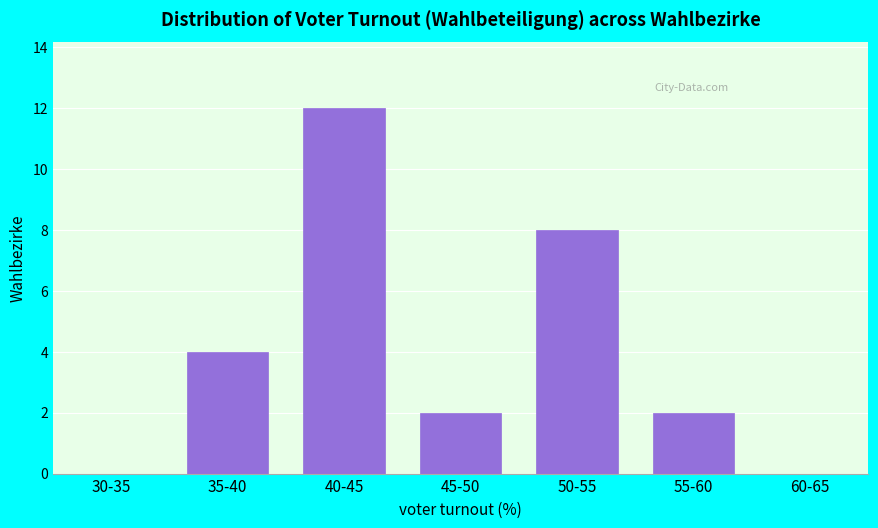

Reading right to left, what are all the values shown in this chart?

60-65=0	55-60=2	50-55=8	45-50=2	40-45=12	35-40=4	30-35=0